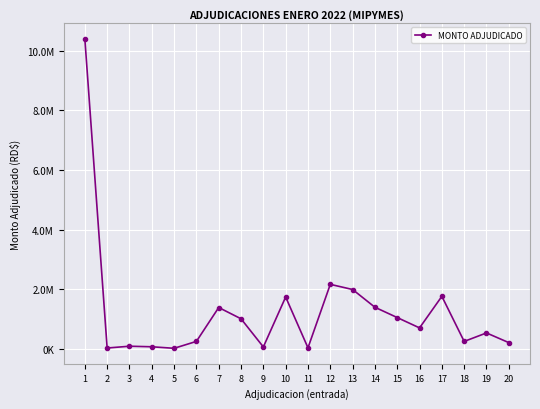

Does the chart have visible grid lines?

Yes